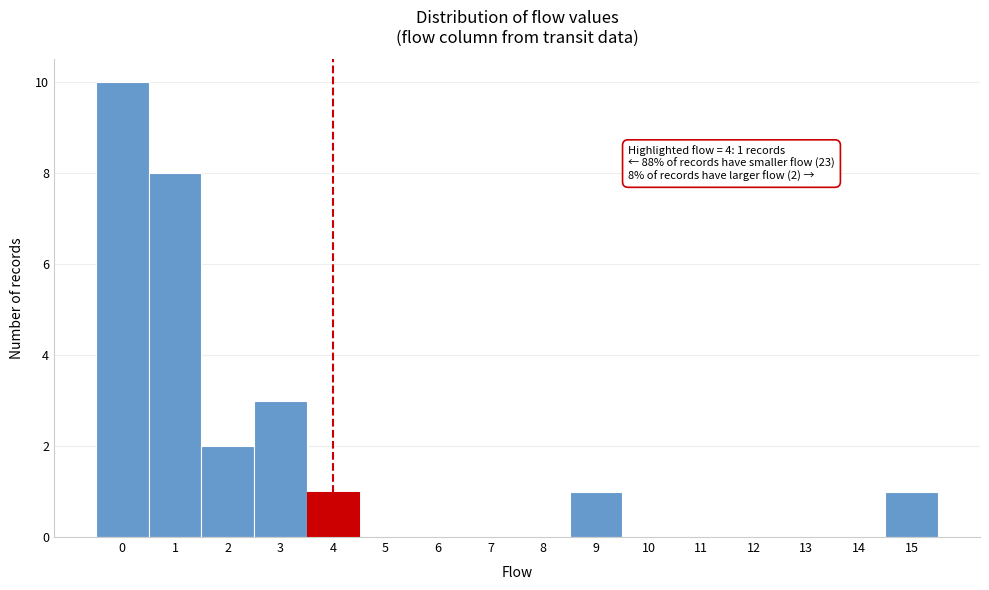

Which range on the x-axis has the tallest bar?

-0.5 to 0.5